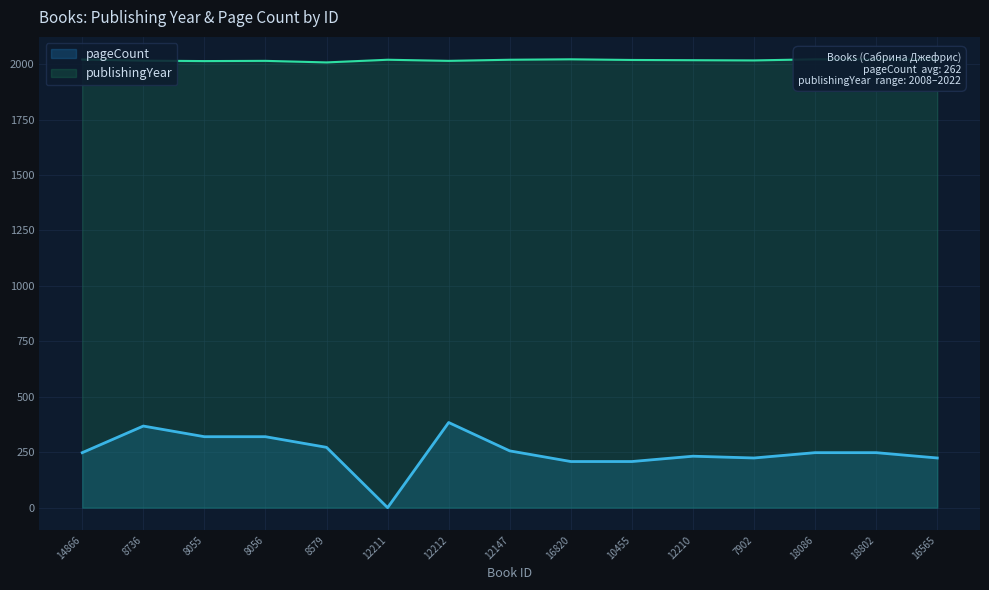

Reading left to right, extract all data points from this chart.

publishingYear: 14866=2021	8736=2016	8055=2014	8056=2015	8579=2008	12211=2020	12212=2015	12147=2020	16820=2022	10455=2019	12210=2018	7902=2017	18086=2022	18802=2022	16565=2021
pageCount: 14866=248	8736=368	8055=320	8056=320	8579=272	12211=0	12212=384	12147=256	16820=208	10455=208	12210=232	7902=224	18086=248	18802=248	16565=224